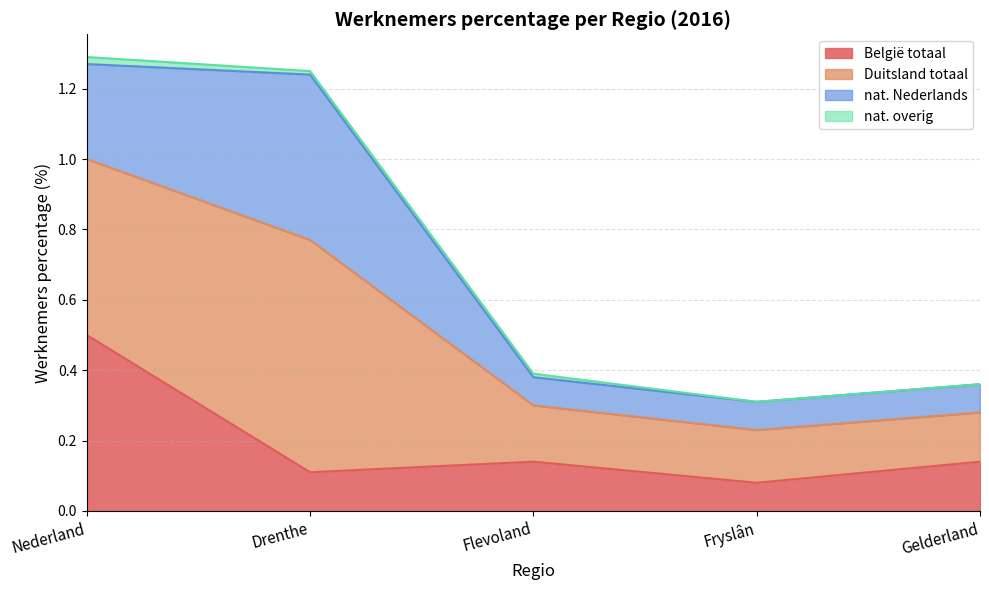

Which has a higher value, Nederland or Gelderland?

Nederland